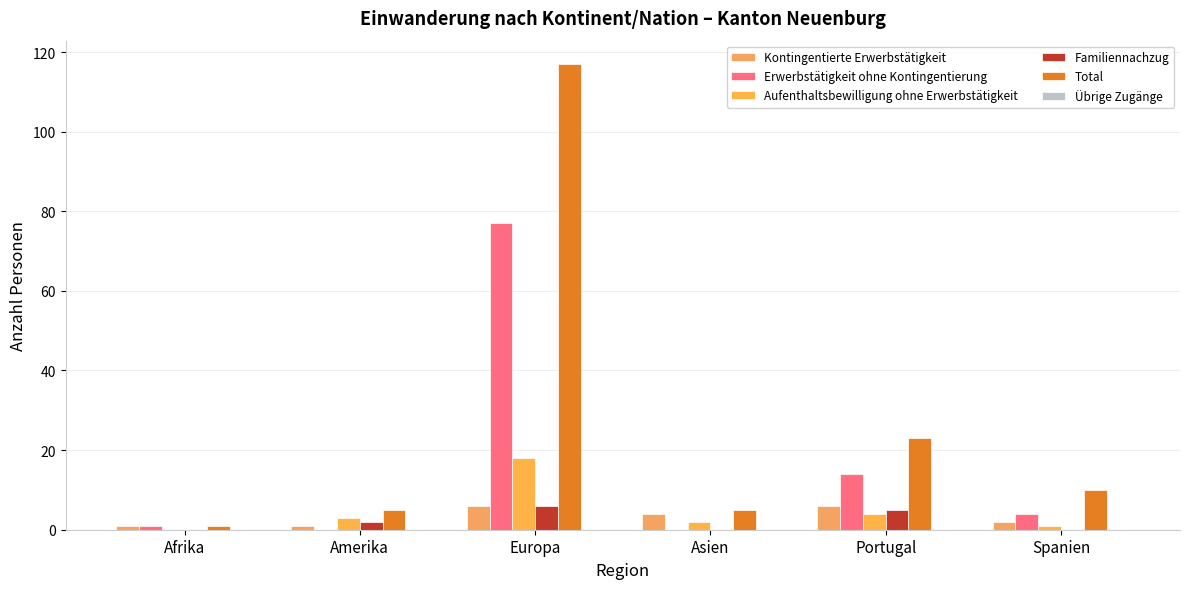

How many groups of bars are there?

6